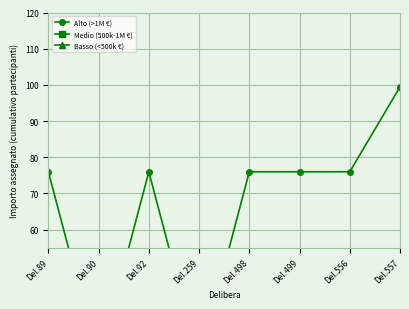

How many lines are shown in the chart?

3